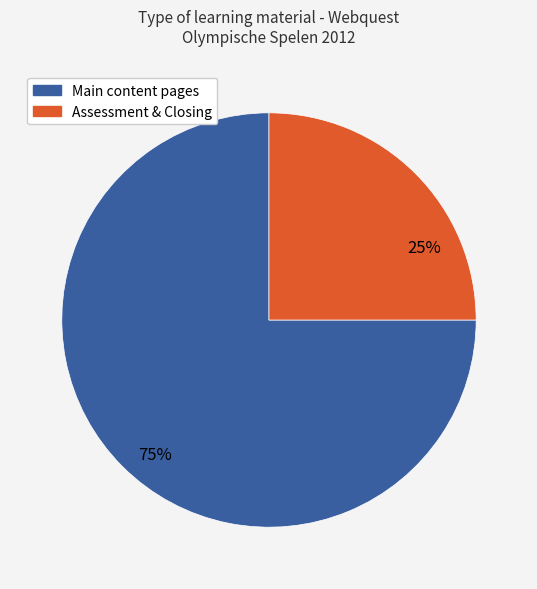

To the nearest percent, what is the difference between the largest and smallest slice percentages?

50%